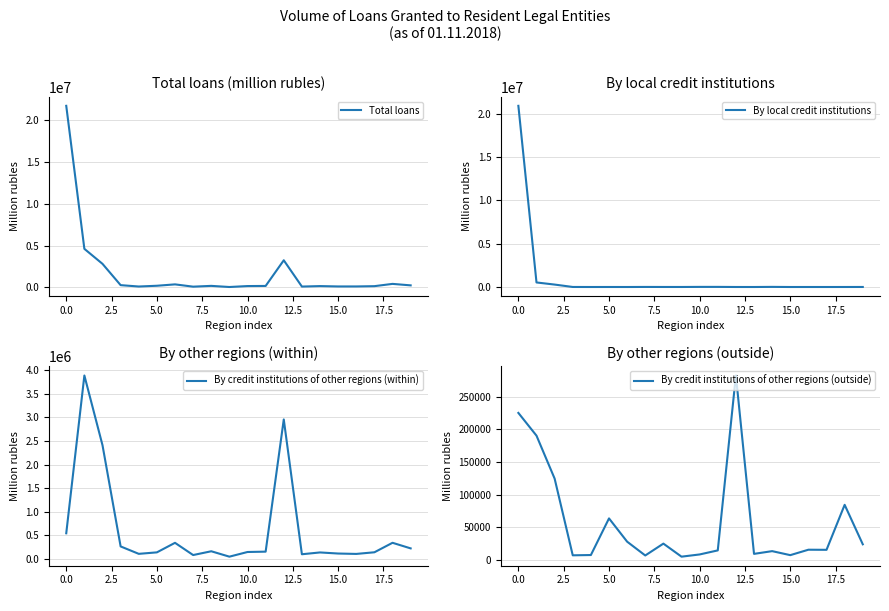

What is the highest value of the Total loans series?

21663356